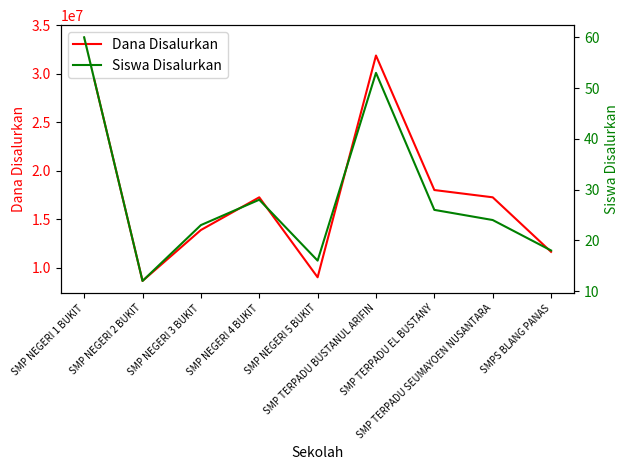

How many interior local valleys does the Dana Disalurkan series have?

2